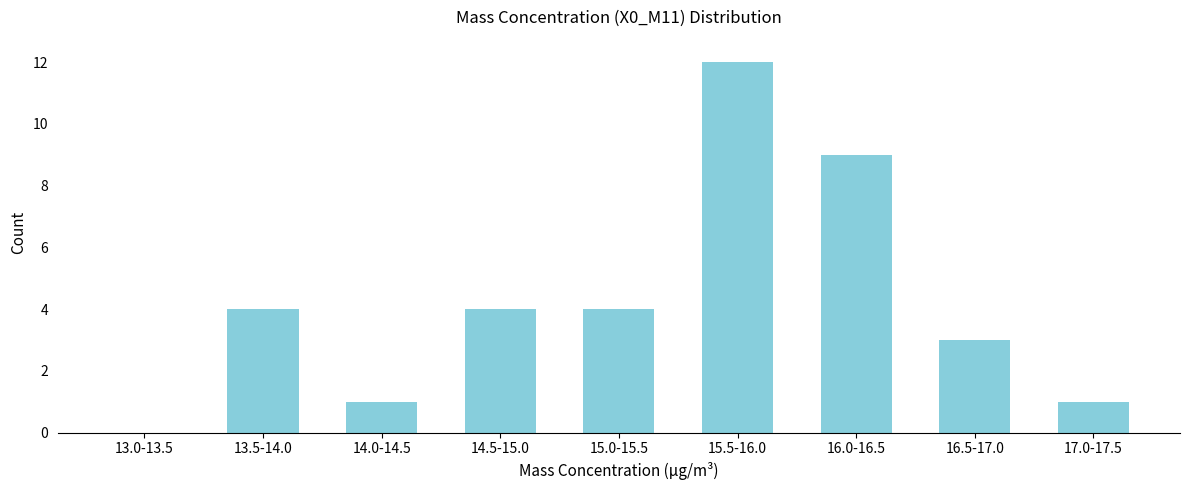

Reading right to left, list all the values displayed in this chart.

17.0-17.5=1	16.5-17.0=3	16.0-16.5=9	15.5-16.0=12	15.0-15.5=4	14.5-15.0=4	14.0-14.5=1	13.5-14.0=4	13.0-13.5=0